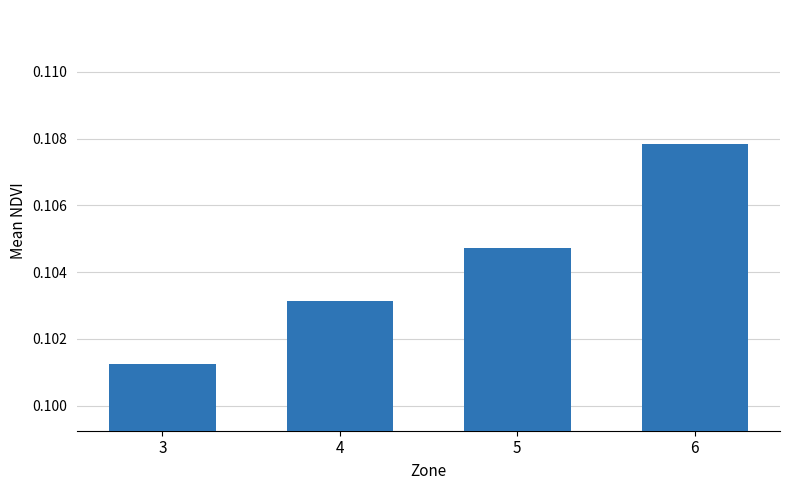

Count the number of data series in this chart.

1